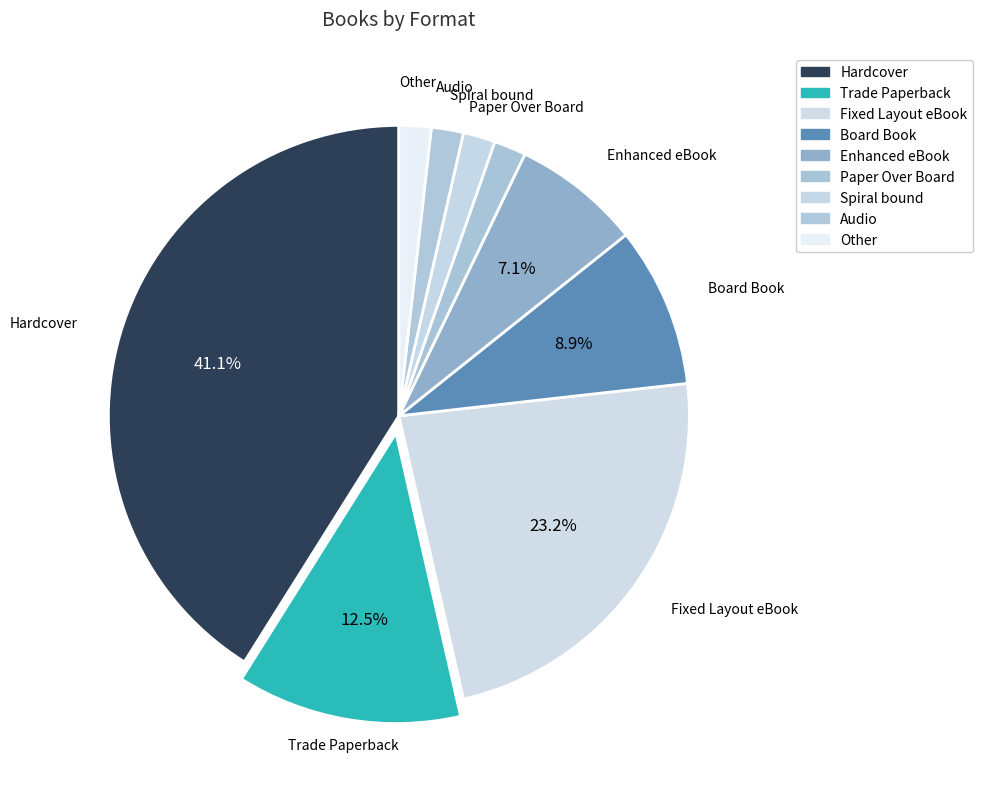

To the nearest percent, what is the difference between the Other and Enhanced eBook slice percentages?

5%